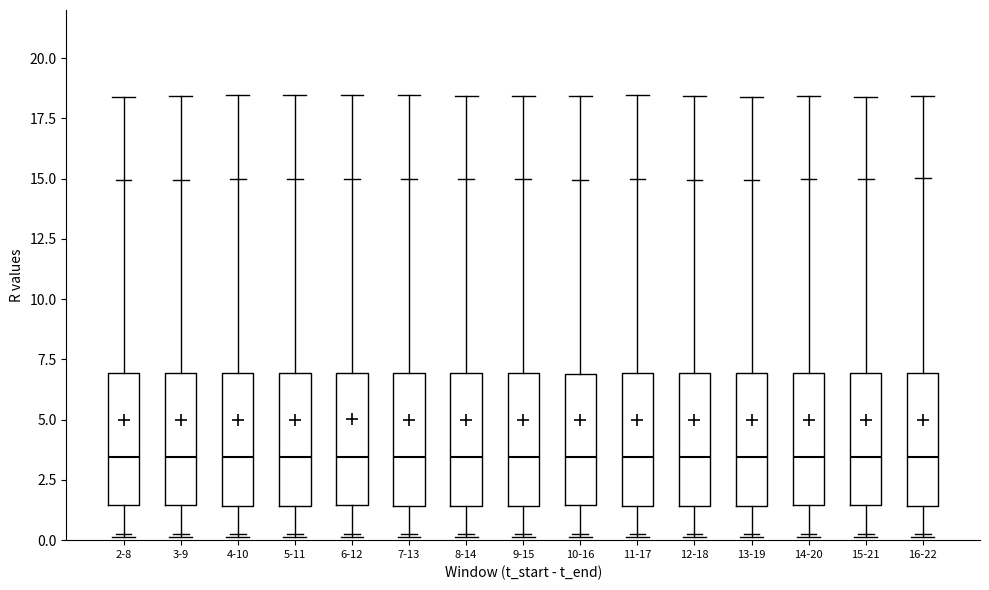

Reading left to right, transcribe this box plot: for each box, give where its median line is, the range the box spans, and where its two whiskers end, as read against the y-axis. The values are not printed on the chart, so give them approximately, as read against the axis.

2-8: median 3.5, box 1.5 to 7.0, whiskers 0.5 to 15.0
3-9: median 3.5, box 1.5 to 7.0, whiskers 0.5 to 15.0
4-10: median 3.5, box 1.5 to 7.0, whiskers 0.5 to 15.0
5-11: median 3.5, box 1.5 to 7.0, whiskers 0.5 to 15.0
6-12: median 3.5, box 1.5 to 7.0, whiskers 0.5 to 15.0
7-13: median 3.5, box 1.5 to 7.0, whiskers 0.5 to 15.0
8-14: median 3.5, box 1.5 to 7.0, whiskers 0.5 to 15.0
9-15: median 3.5, box 1.5 to 7.0, whiskers 0.5 to 15.0
10-16: median 3.5, box 1.5 to 7.0, whiskers 0.5 to 15.0
11-17: median 3.5, box 1.5 to 7.0, whiskers 0.5 to 15.0
12-18: median 3.5, box 1.5 to 7.0, whiskers 0.5 to 15.0
13-19: median 3.5, box 1.5 to 7.0, whiskers 0.5 to 15.0
14-20: median 3.5, box 1.5 to 7.0, whiskers 0.5 to 15.0
15-21: median 3.5, box 1.5 to 7.0, whiskers 0.5 to 15.0
16-22: median 3.5, box 1.5 to 7.0, whiskers 0.5 to 15.0